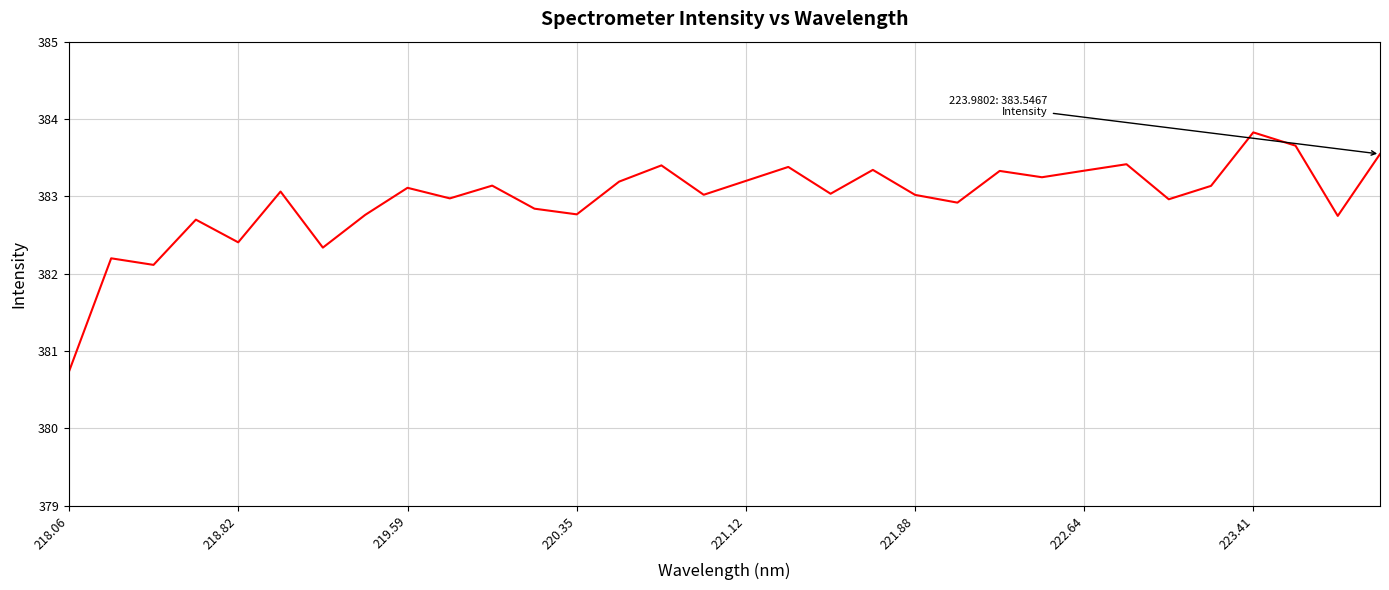

What is the minimum value shown in the chart?

380.7